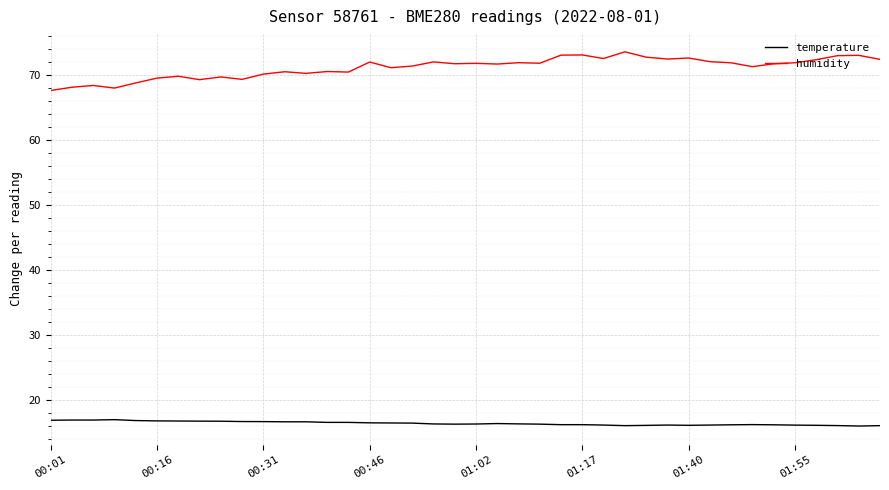

True or false: temperature and humidity intersect in this chart.

False